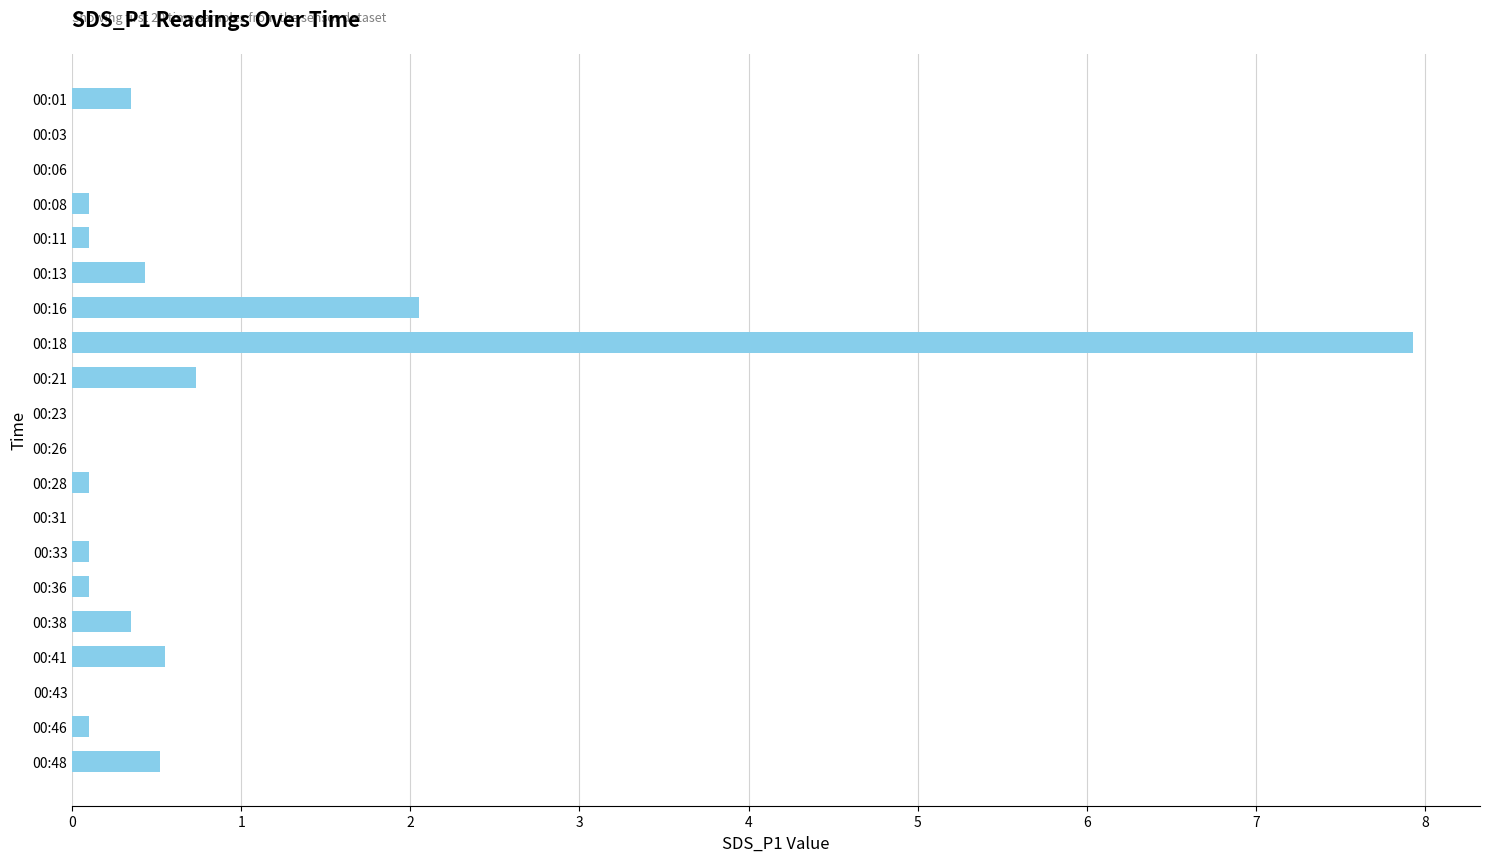

What is the sum of all values?

13.5